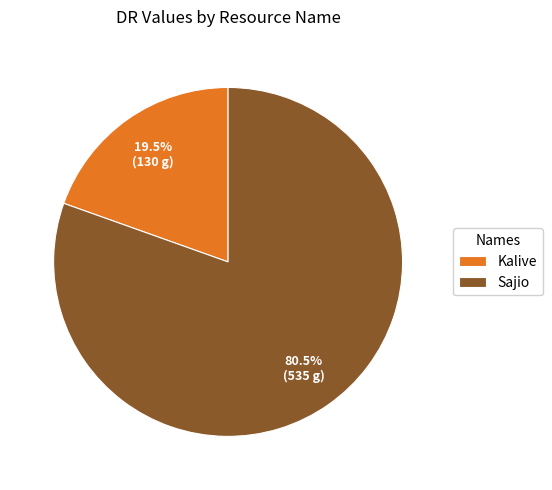

Rank the categories by value from highest to lowest.

Sajio, Kalive